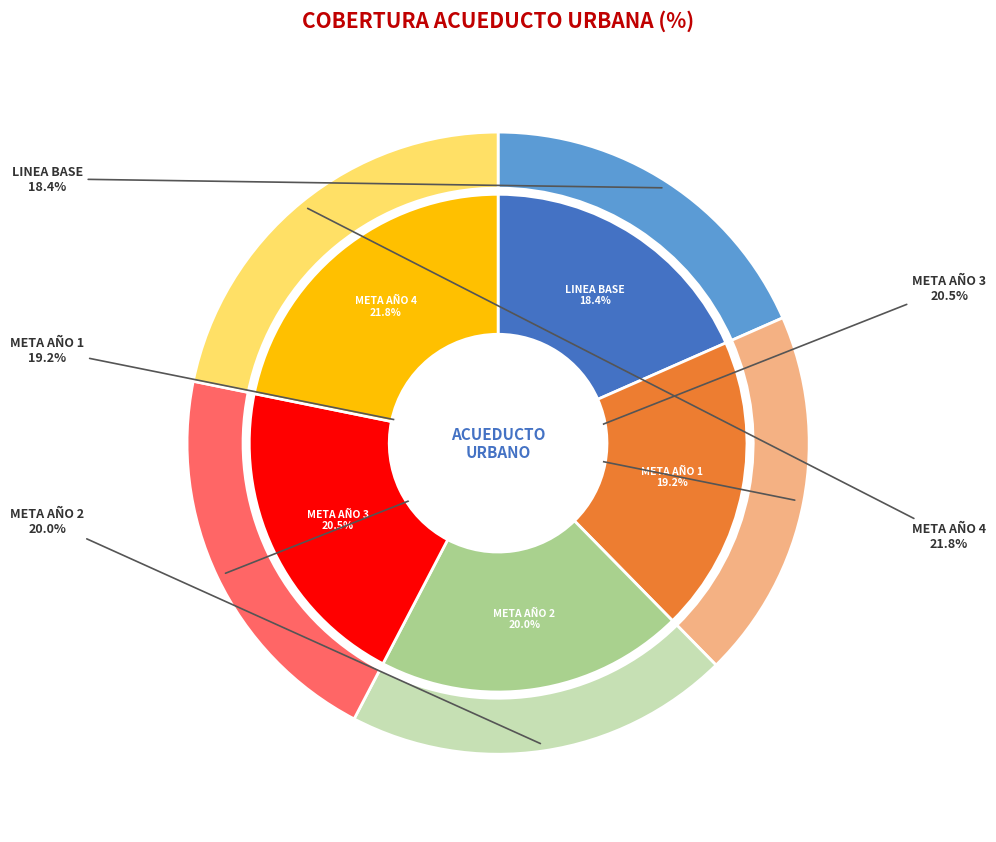

True or false: META AÑO 2 accounts for 6% of the total.

False